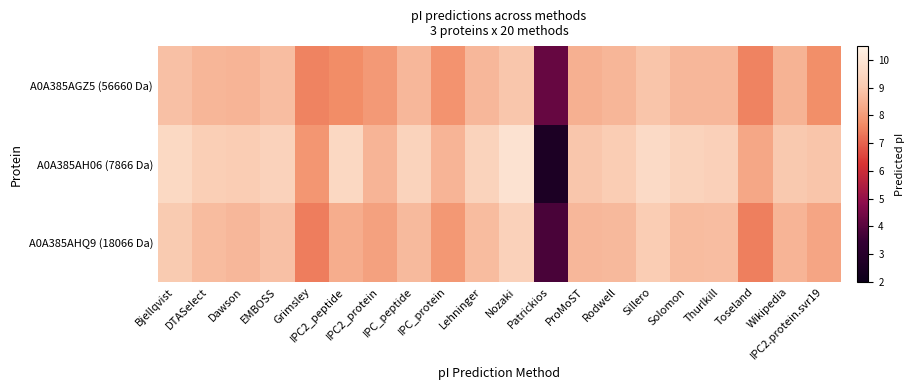

Between IPC_peptide and Lehninger, which is larger?

IPC_peptide